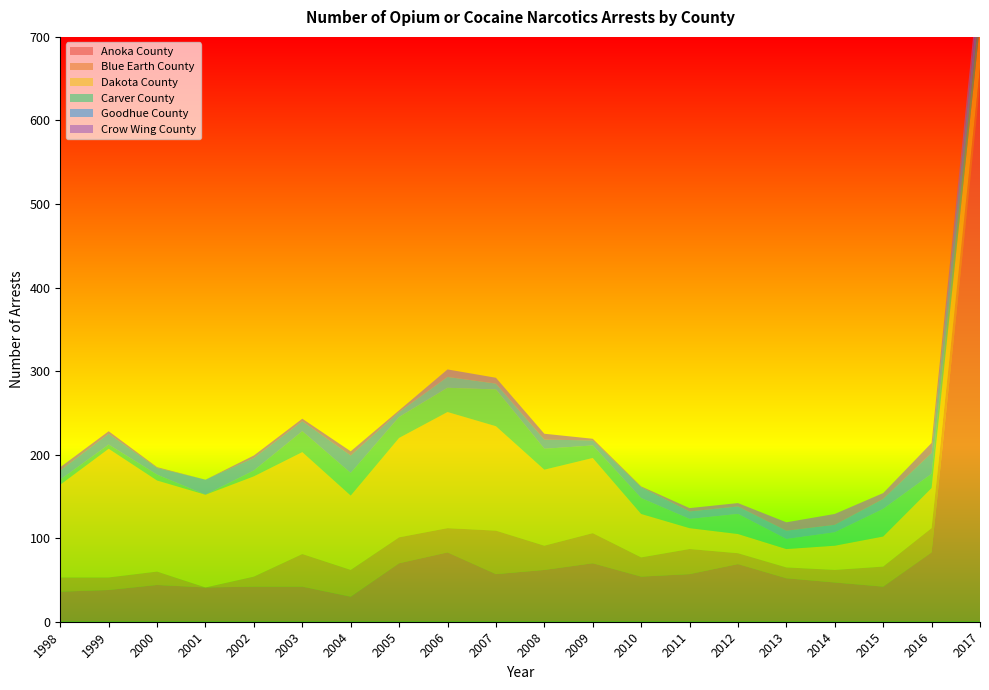

Reading left to right, transcribe all the data shown in this chart.

Anoka County: 1998=36	1999=38	2000=44	2001=41	2002=42	2003=42	2004=30	2005=70	2006=83	2007=57	2008=62	2009=70	2010=54	2011=57	2012=69	2013=52	2014=47	2015=42	2016=83	2017=641
Blue Earth County: 1998=17	1999=15	2000=16	2001=0	2002=12	2003=39	2004=32	2005=31	2006=29	2007=52	2008=29	2009=36	2010=23	2011=30	2012=13	2013=13	2014=15	2015=24	2016=29	2017=22
Dakota County: 1998=111	1999=154	2000=109	2001=111	2002=120	2003=122	2004=89	2005=119	2006=139	2007=125	2008=91	2009=90	2010=52	2011=25	2012=23	2013=22	2014=29	2015=36	2016=48	2017=52
Carver County: 1998=6	1999=5	2000=7	2001=0	2002=7	2003=25	2004=27	2005=25	2006=29	2007=44	2008=25	2009=15	2010=19	2011=11	2012=24	2013=12	2014=16	2015=33	2016=17	2017=23
Goodhue County: 1998=11	1999=13	2000=8	2001=18	2002=15	2003=12	2004=21	2005=6	2006=13	2007=7	2008=11	2009=6	2010=13	2011=9	2012=9	2013=10	2014=9	2015=12	2016=25	2017=27
Crow Wing County: 1998=4	1999=3	2000=1	2001=0	2002=3	2003=3	2004=5	2005=2	2006=9	2007=7	2008=7	2009=2	2010=1	2011=4	2012=4	2013=10	2014=13	2015=7	2016=12	2017=16